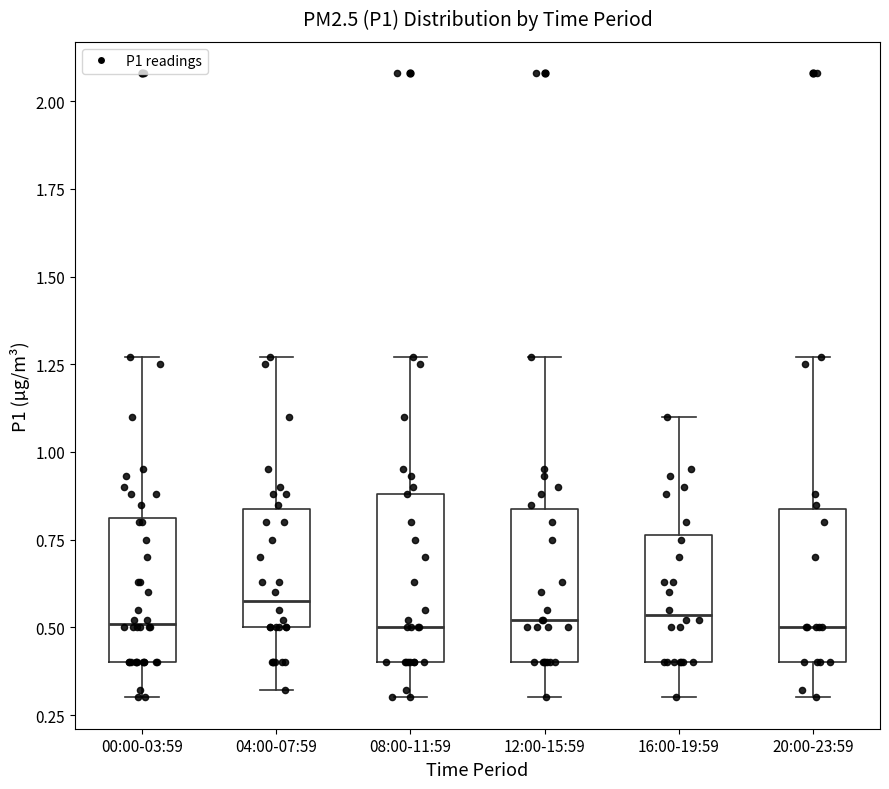

Reading left to right, transcribe this box plot: for each box, give where its median line is, the range the box spans, and where its two whiskers end, as read against the y-axis. The values are not printed on the chart, so give them approximately, as read against the axis.

00:00-03:59: median 0.50, box 0.40 to 0.80, whiskers 0.30 to 1.25
04:00-07:59: median 0.60, box 0.50 to 0.85, whiskers 0.30 to 1.25
08:00-11:59: median 0.50, box 0.40 to 0.90, whiskers 0.30 to 1.25
12:00-15:59: median 0.50, box 0.40 to 0.85, whiskers 0.30 to 1.25
16:00-19:59: median 0.55, box 0.40 to 0.75, whiskers 0.30 to 1.10
20:00-23:59: median 0.50, box 0.40 to 0.85, whiskers 0.30 to 1.25